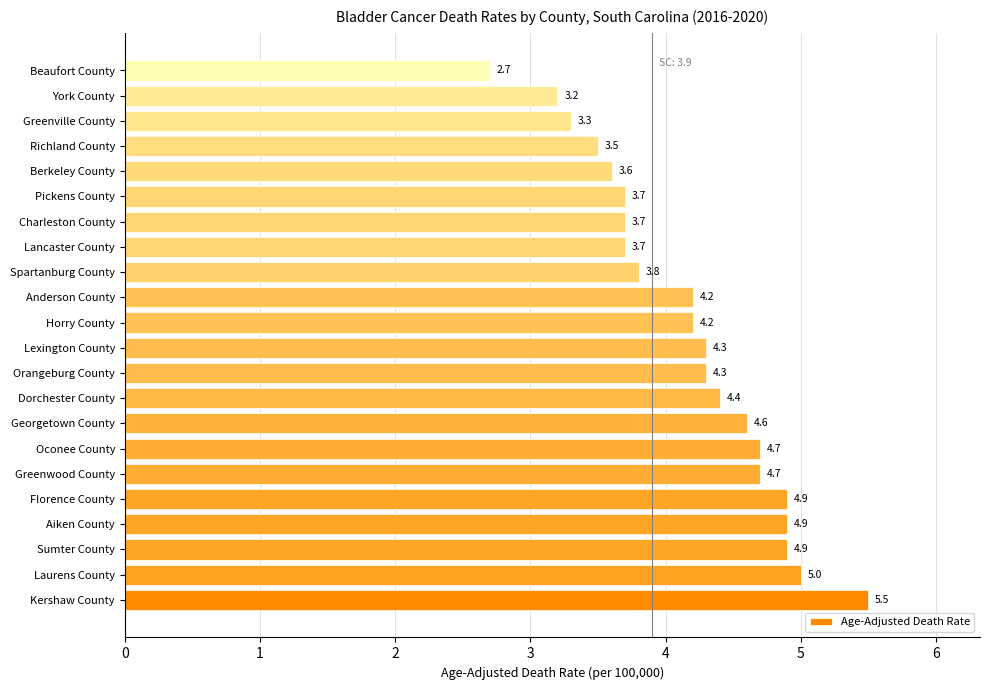

Count the number of values greater than 4.

13